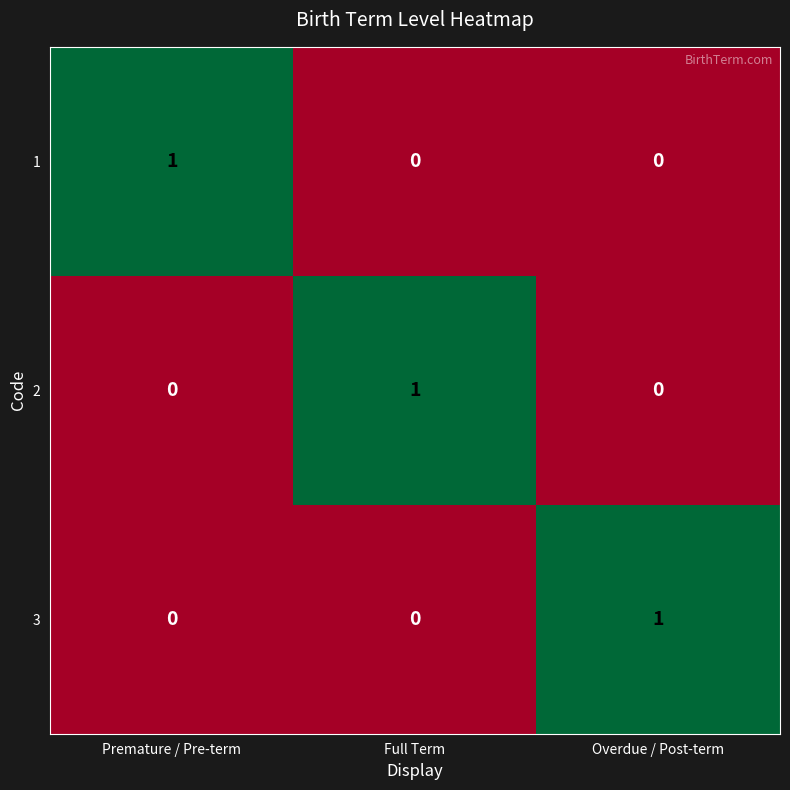

At how many categories does at least one series exceed 0?

3